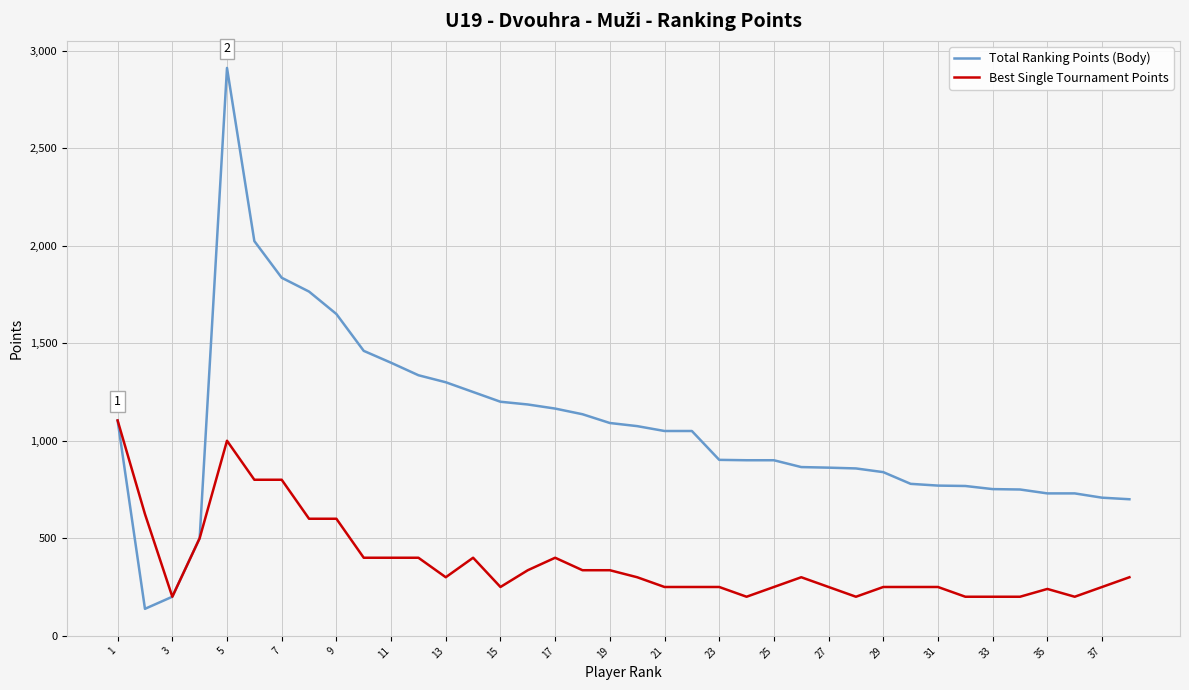

What are all the series names shown in the legend?

Total Ranking Points (Body), Best Single Tournament Points